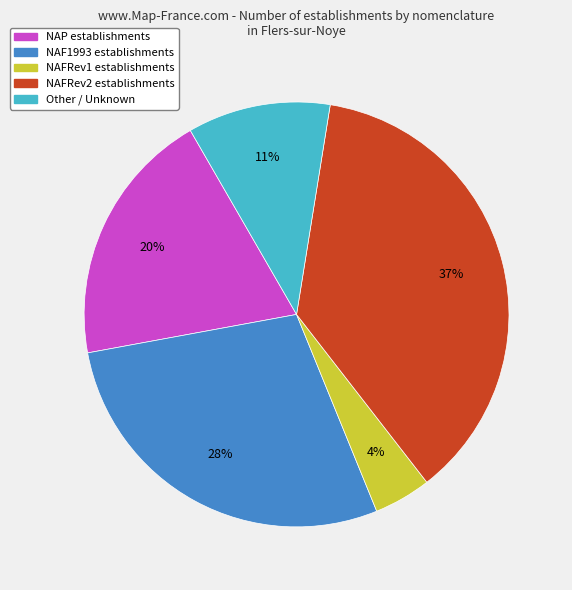

The NAFRev2 slice represents 37% of the pie. True or false?

True